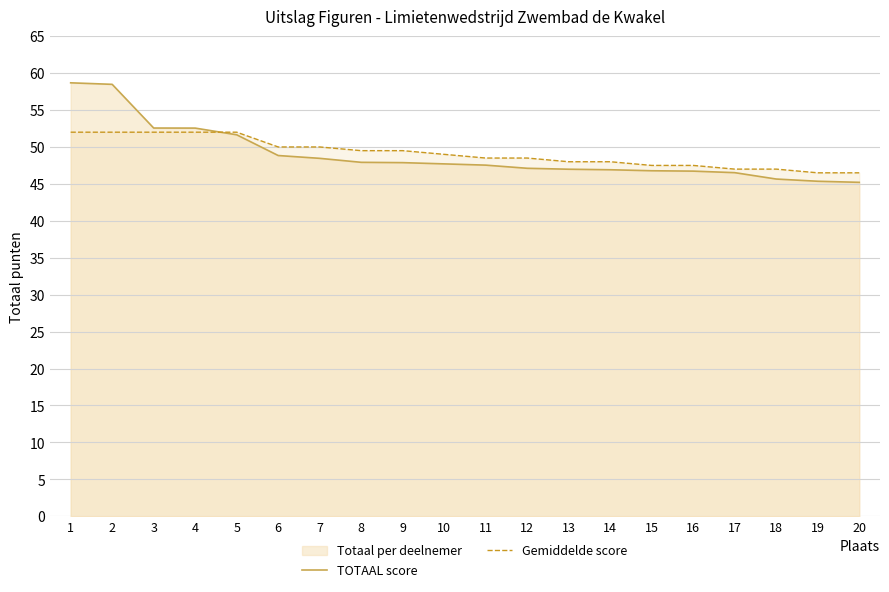

How many times do TOTAAL score and Gemiddelde score cross each other?

1